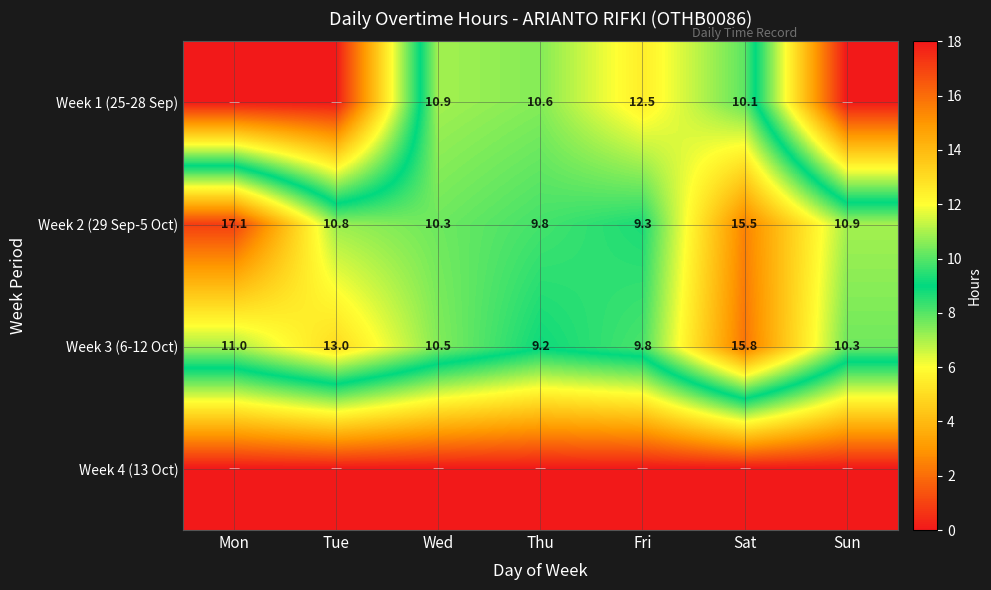

What is the lowest value of the Week 2 (29 Sep-5 Oct) series?

9.3